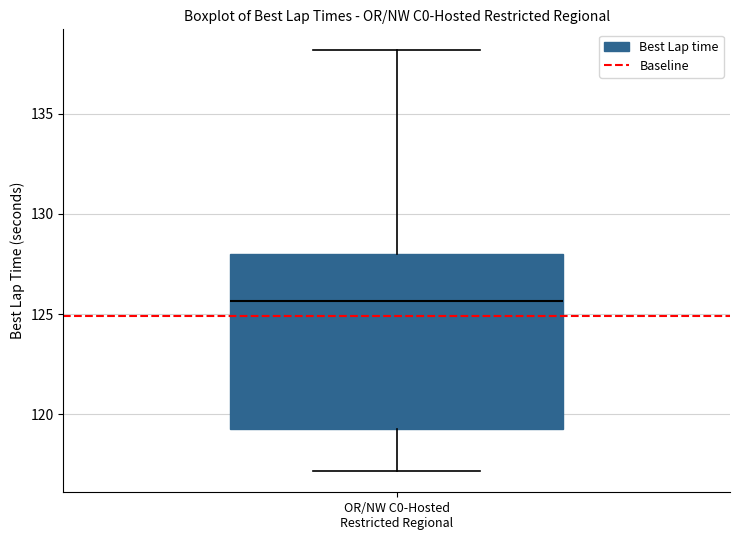

Where is the lower edge of the box for OR/NW C0-Hosted Restricted Regional on the y-axis? The values are not printed on the chart, so give them approximately, as read against the axis.

119.0